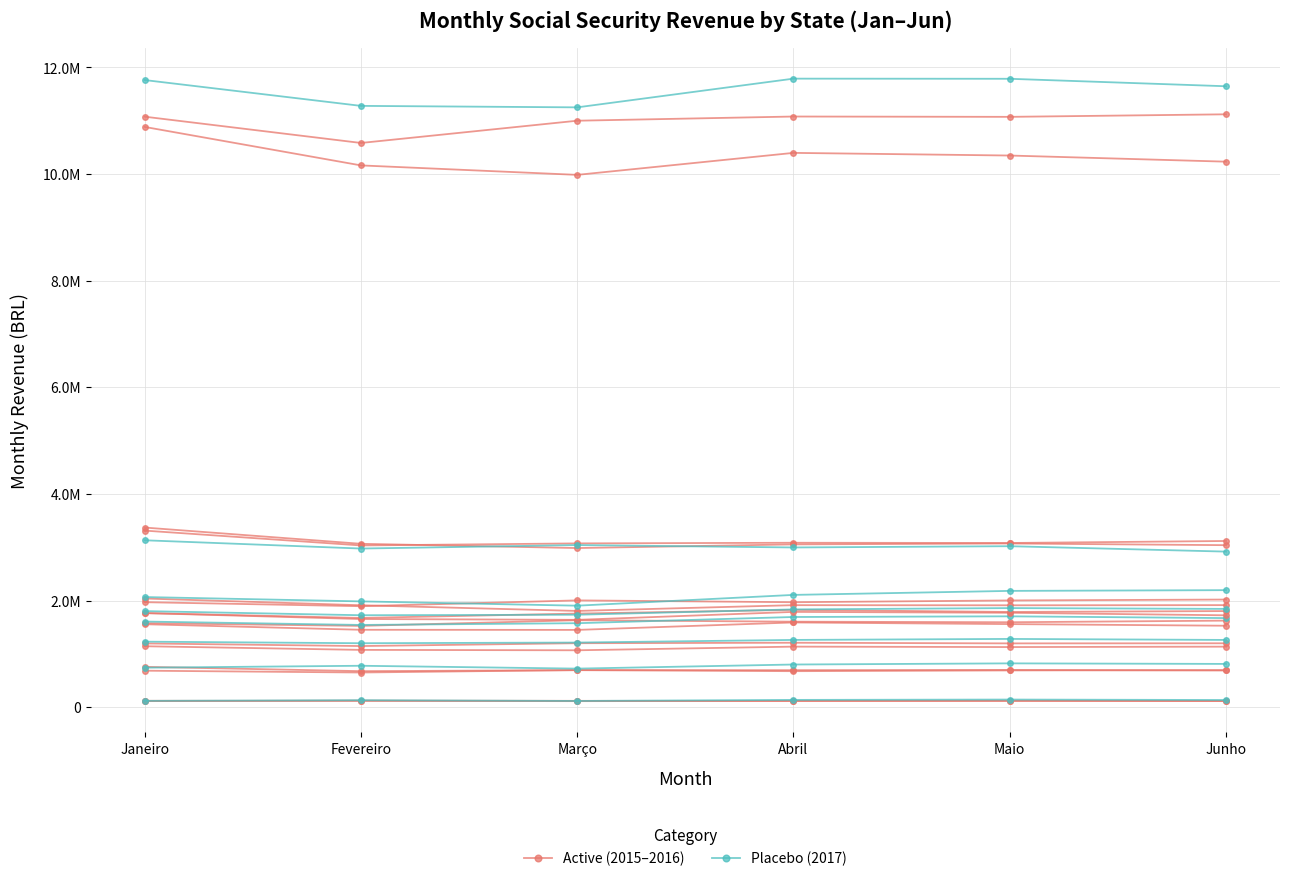

Is the value of Active (2015–2016) at Abril greater than the value of Placebo (2017) at Fevereiro?

Yes